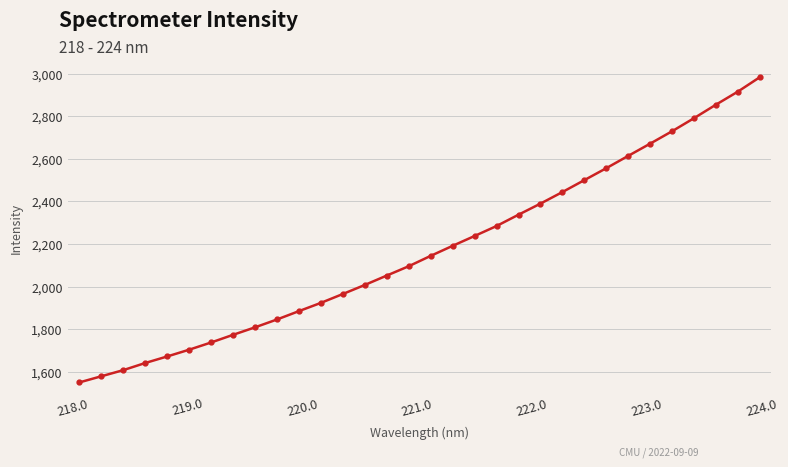

What is the minimum value shown in the chart?

1549.8